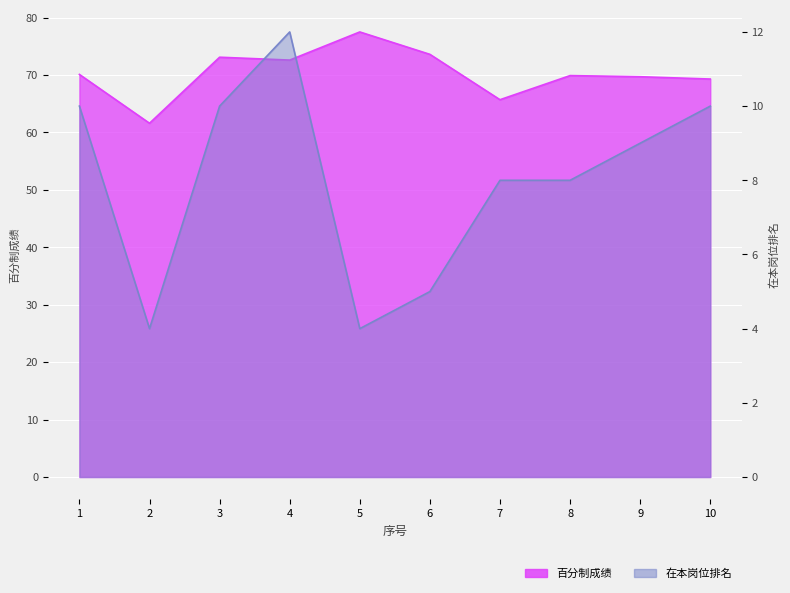

What is the total value across all series at 10?

79.3